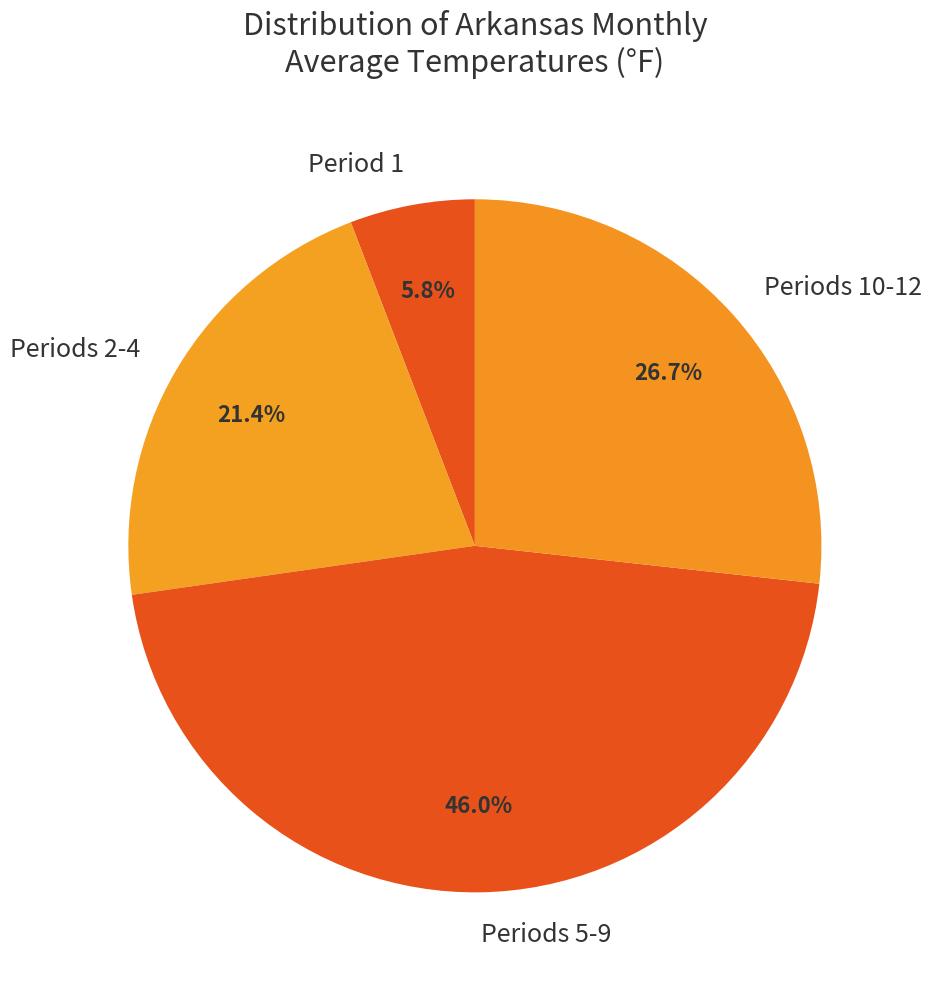

What portion of the pie excludes Period 1?

94.2%